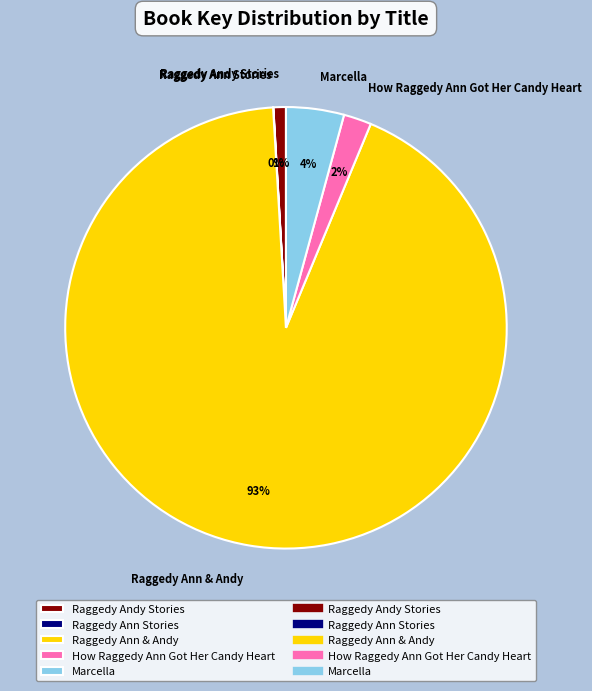

Which category has the biggest portion of the pie?

Raggedy Ann & Andy